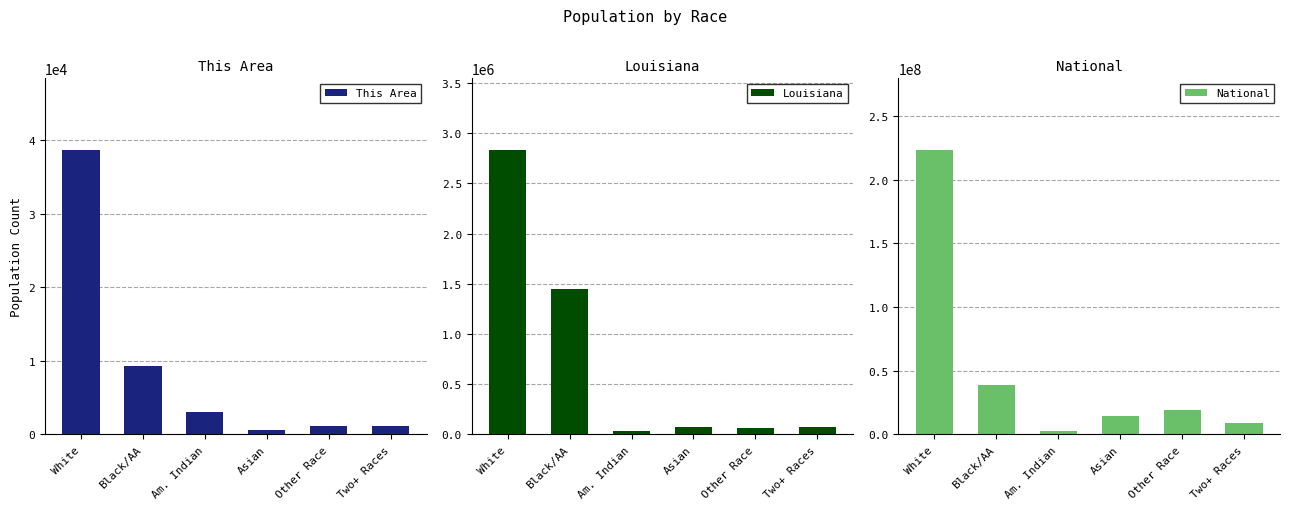

How many data points in National are above 19107368?

2